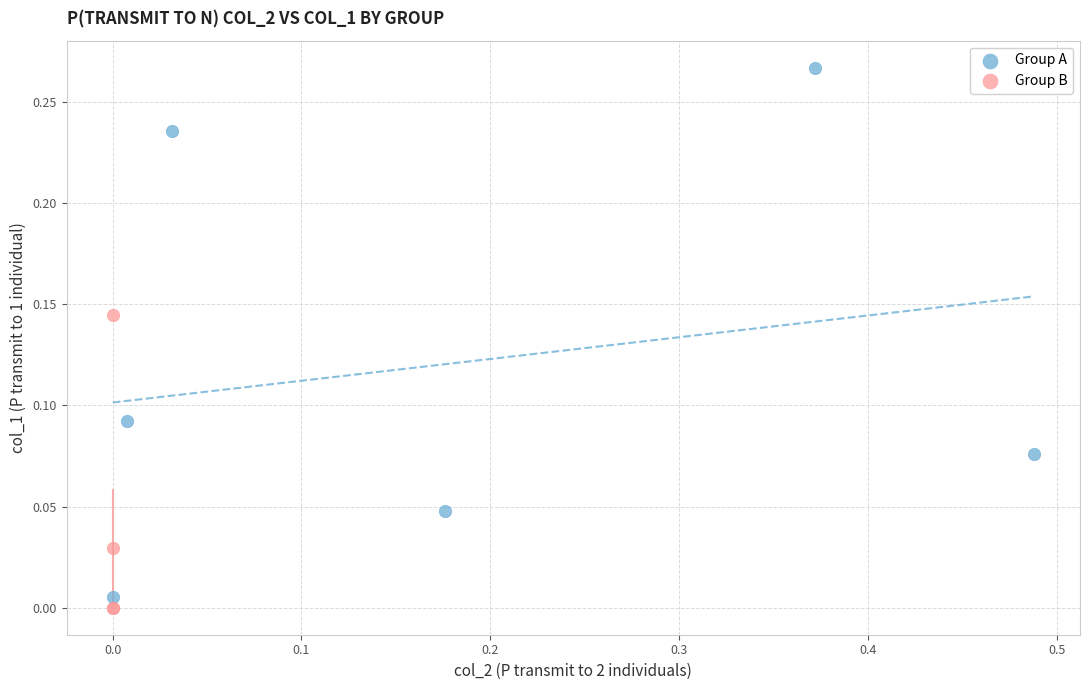

Which series has the largest Y range (max minus min)?

Group A